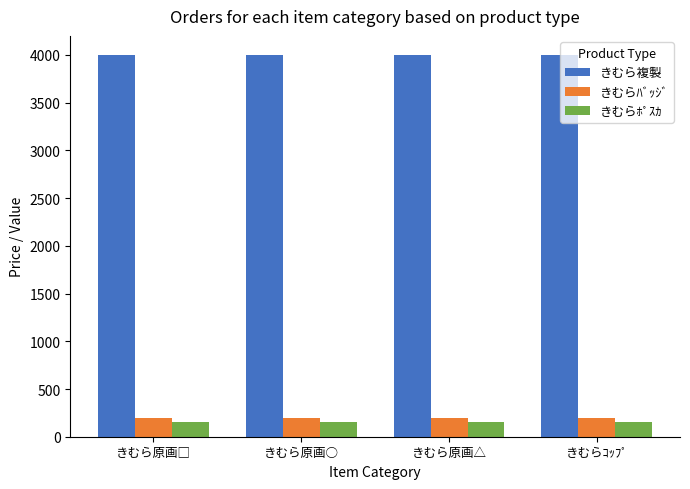

Which series has the largest total across all categories?

きむら複製